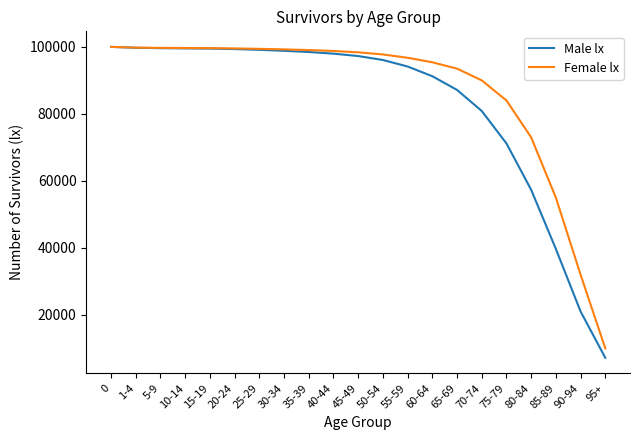

What is the sum of all Female lx values?

1820543